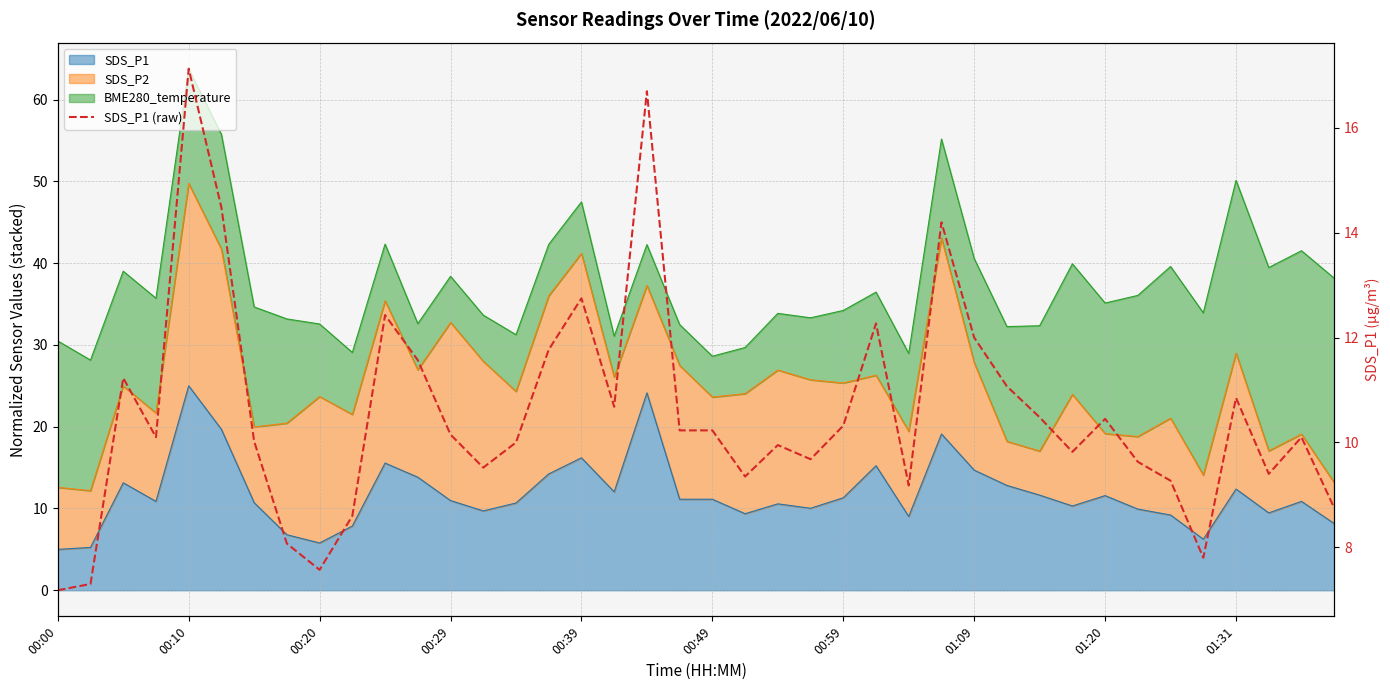

What is the difference between the maximum and minimum values?

9.9